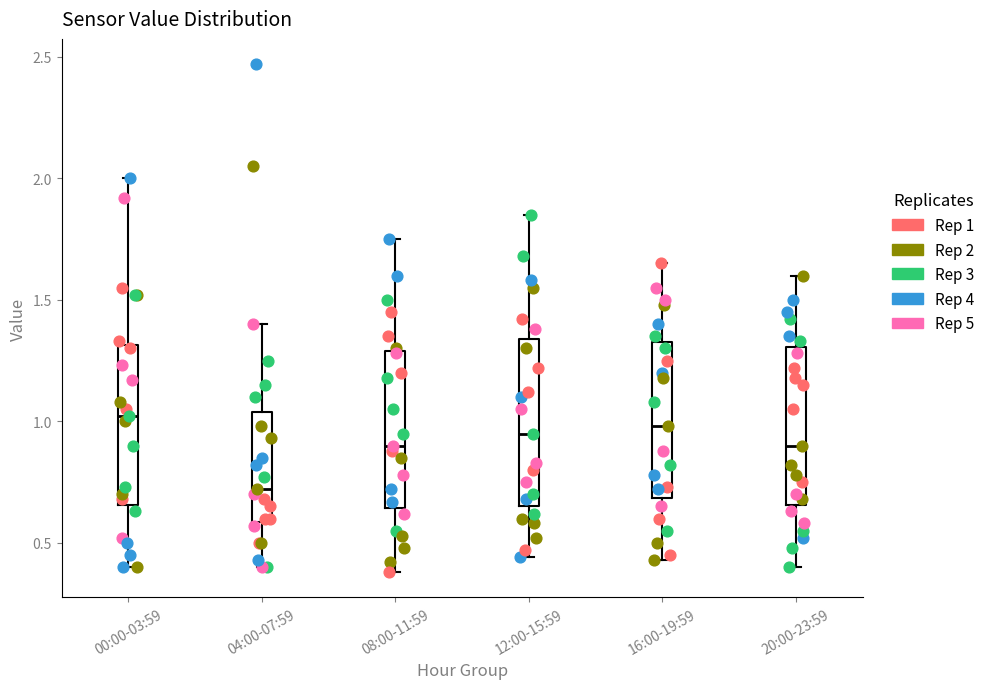

Reading left to right, transcribe this box plot: for each box, give where its median line is, the range the box spans, and where its two whiskers end, as read against the y-axis. The values are not printed on the chart, so give them approximately, as read against the axis.

00:00-03:59: median 1.00, box 0.65 to 1.30, whiskers 0.40 to 2.00
04:00-07:59: median 0.70, box 0.60 to 1.05, whiskers 0.40 to 1.40
08:00-11:59: median 0.90, box 0.65 to 1.30, whiskers 0.40 to 1.75
12:00-15:59: median 0.95, box 0.65 to 1.35, whiskers 0.45 to 1.85
16:00-19:59: median 1.00, box 0.70 to 1.35, whiskers 0.45 to 1.65
20:00-23:59: median 0.90, box 0.65 to 1.30, whiskers 0.40 to 1.60